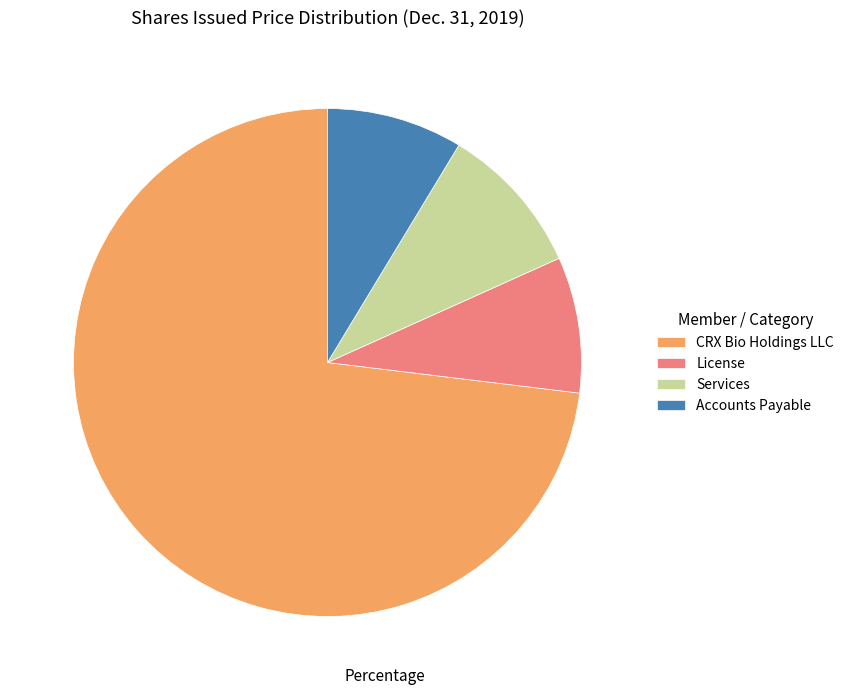

Does Accounts Payable represent more than half of the total?

No